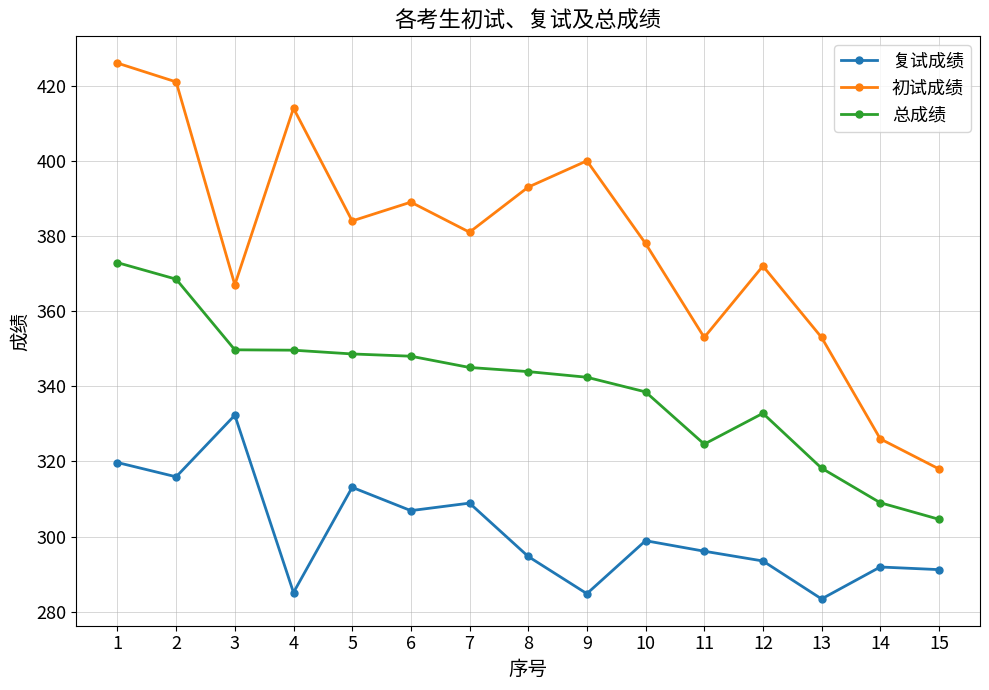

True or false: 初试成绩 and 复试成绩 intersect in this chart.

False